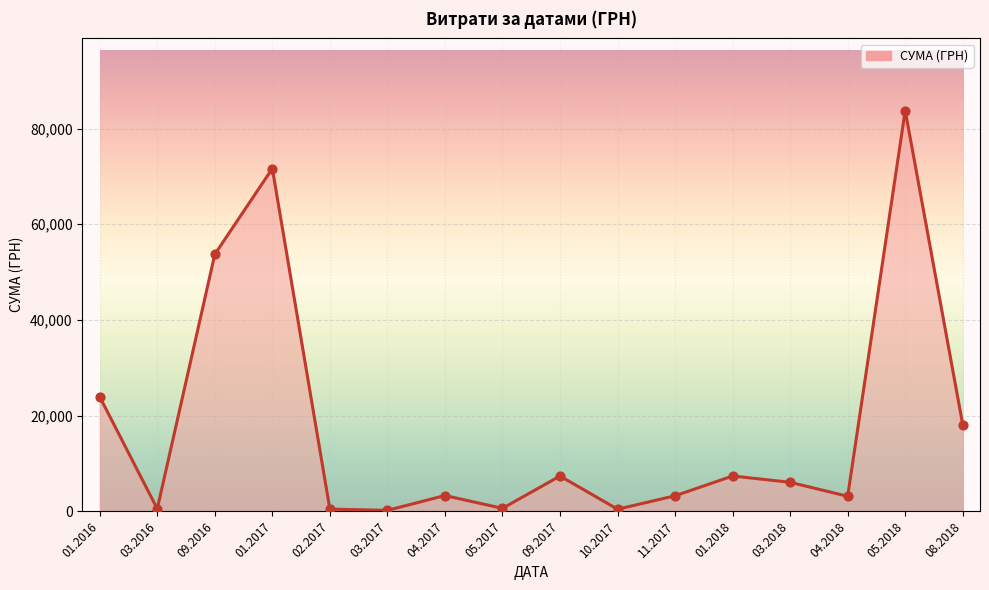

Between 09.2016 and 09.2017, which is larger?

09.2016